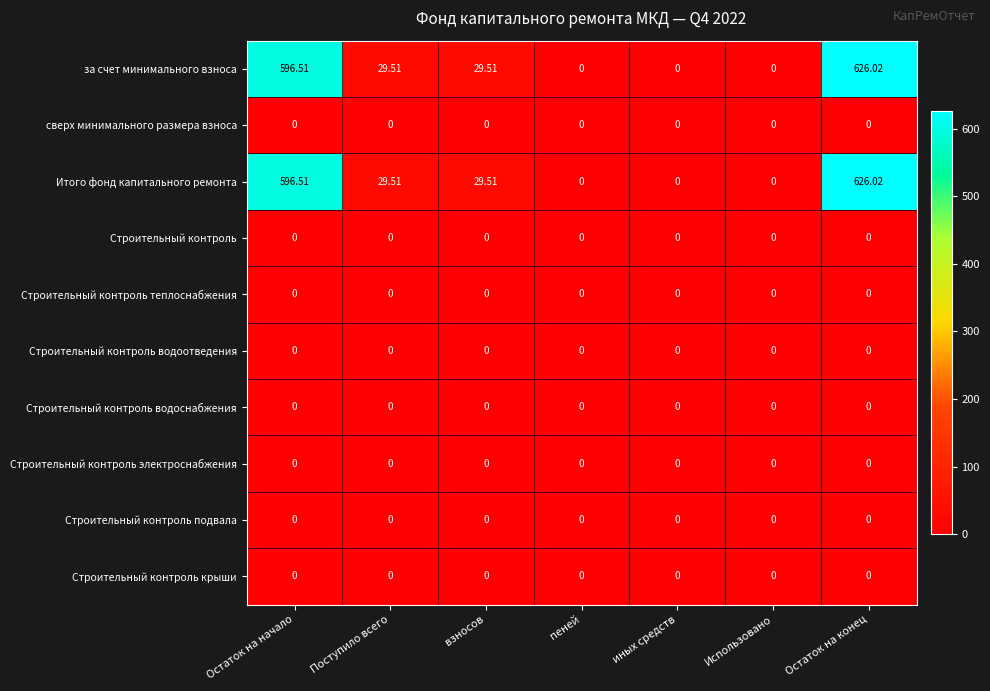

Which category has the highest value across all series?

Остаток на конец